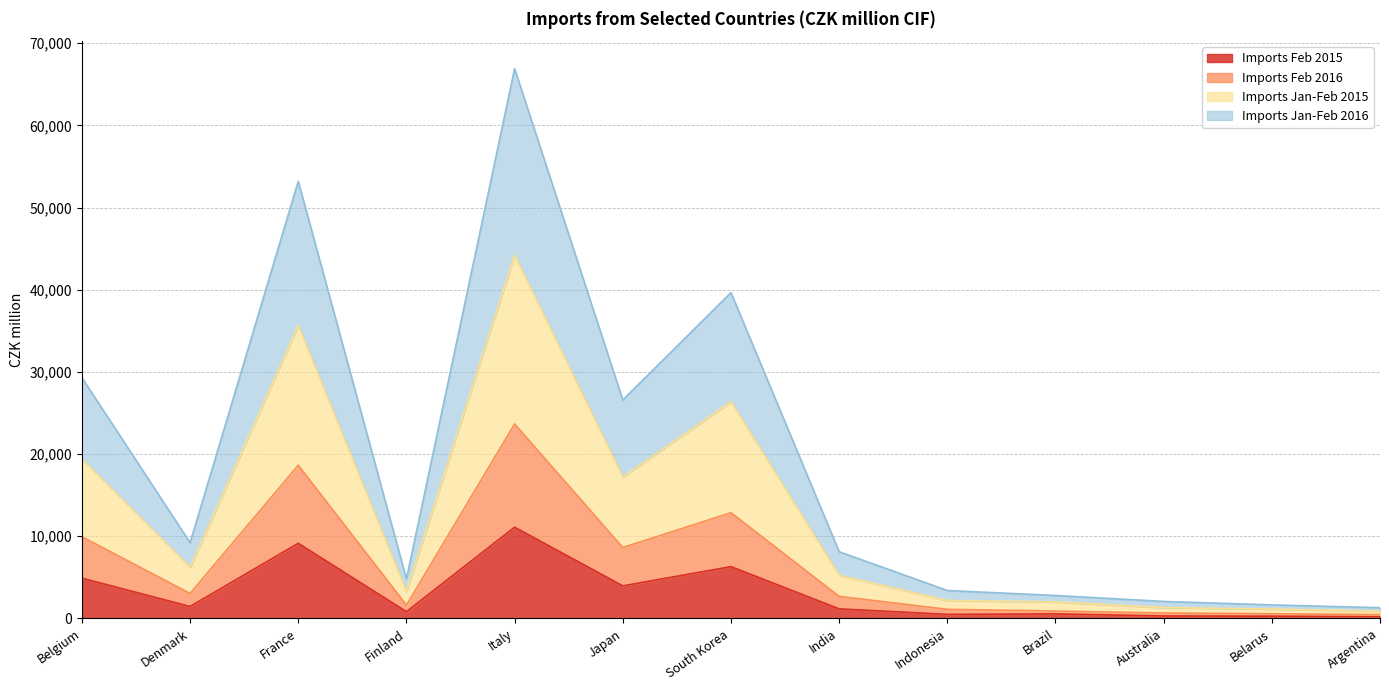

At which category does Imports Feb 2016 reach its first local valley?

Denmark